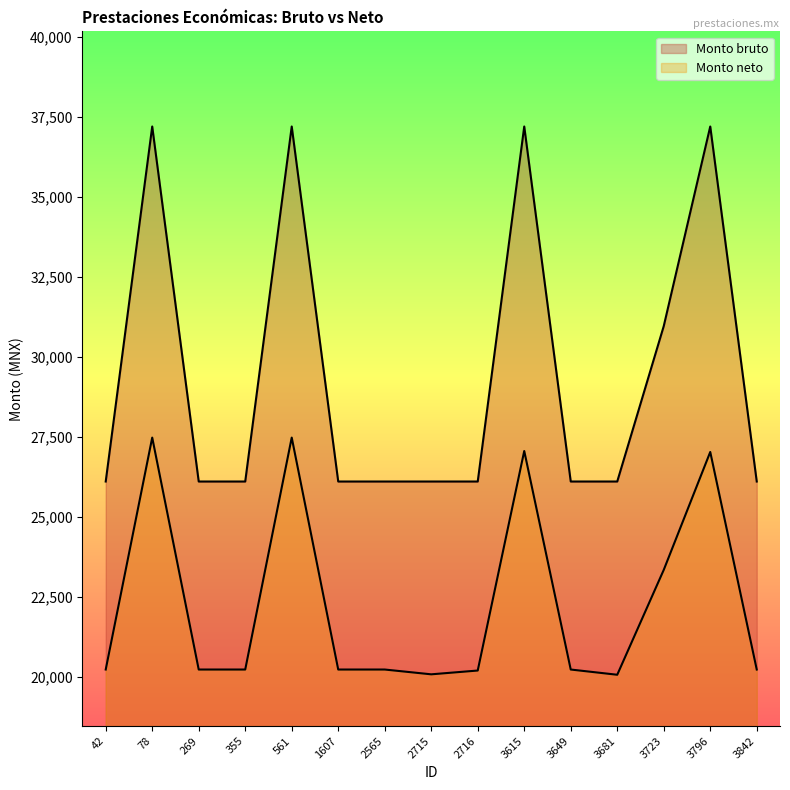

Which label corresponds to the smallest value in the chart?

3681